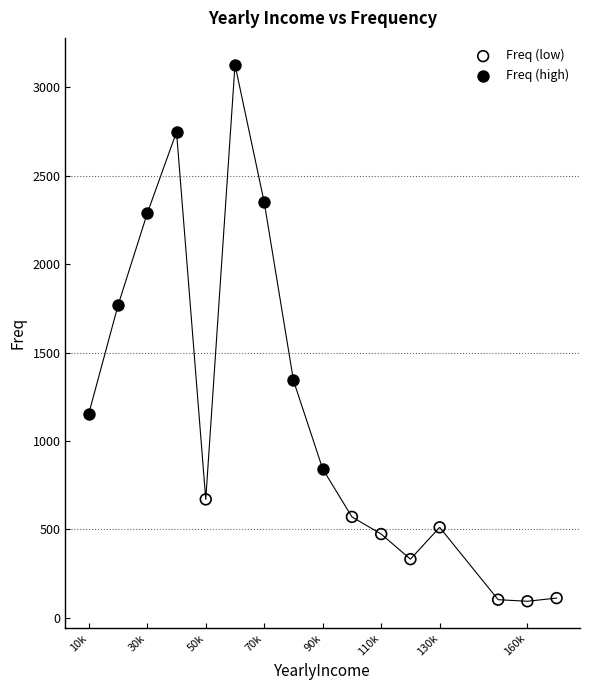

Which series reaches the minimum Y coordinate?

Freq (low)